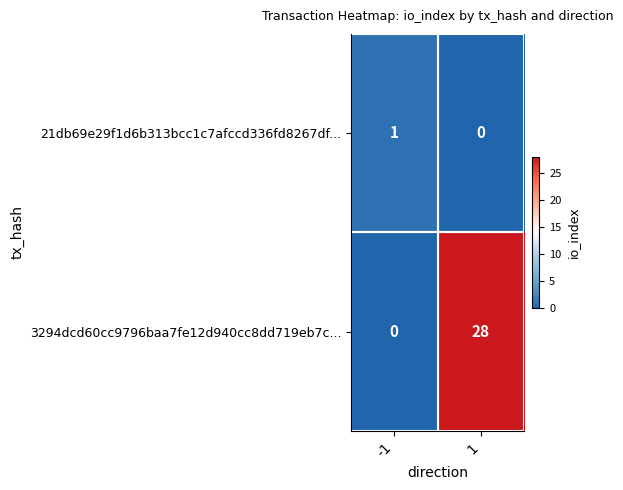

What is the spread (max minus min) of values at -1?

1